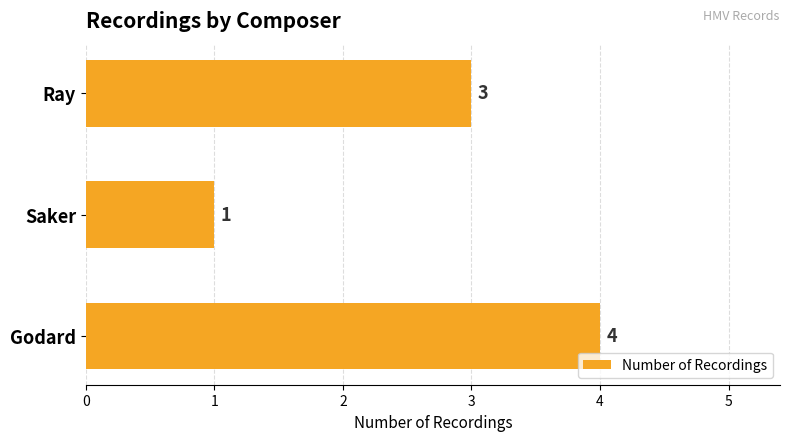

Reading top to bottom, extract all data points from this chart.

Ray=3	Saker=1	Godard=4